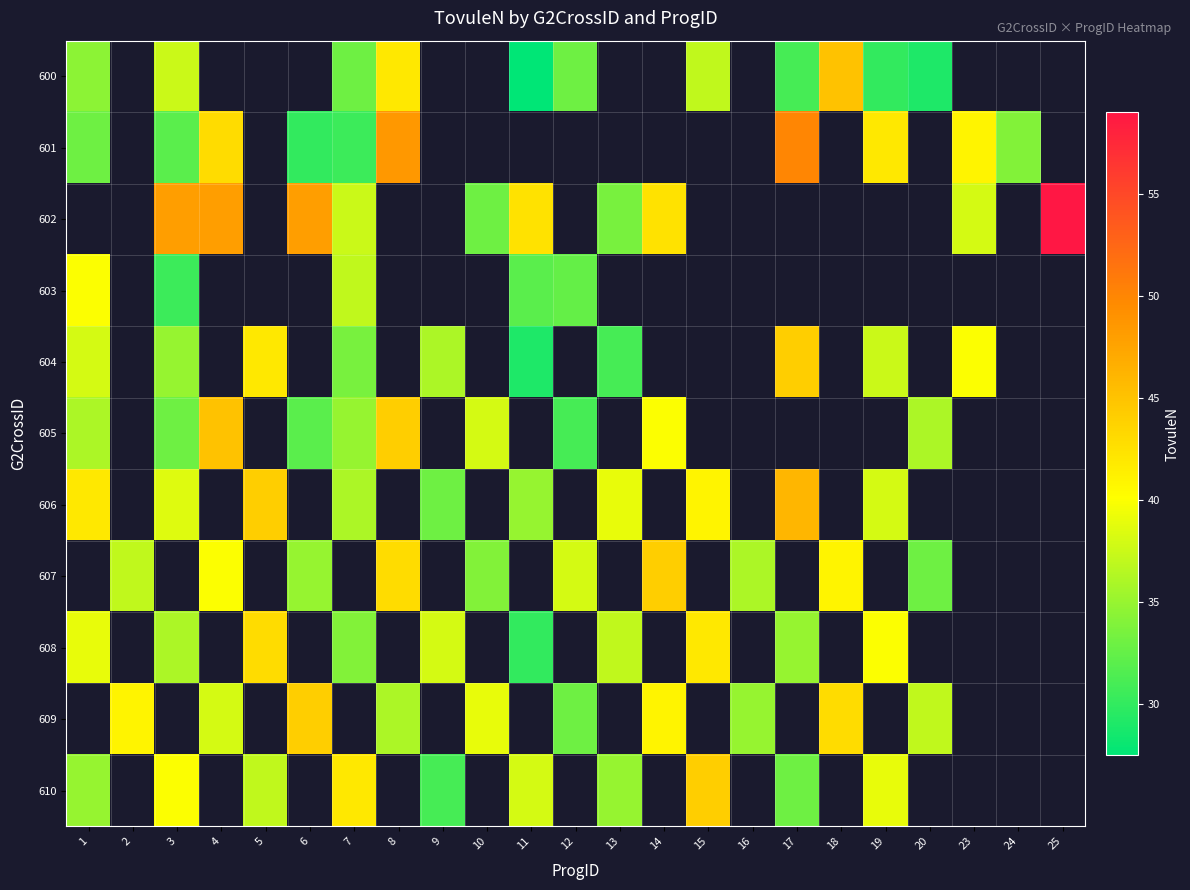

How many values in 608 are above zero?

10